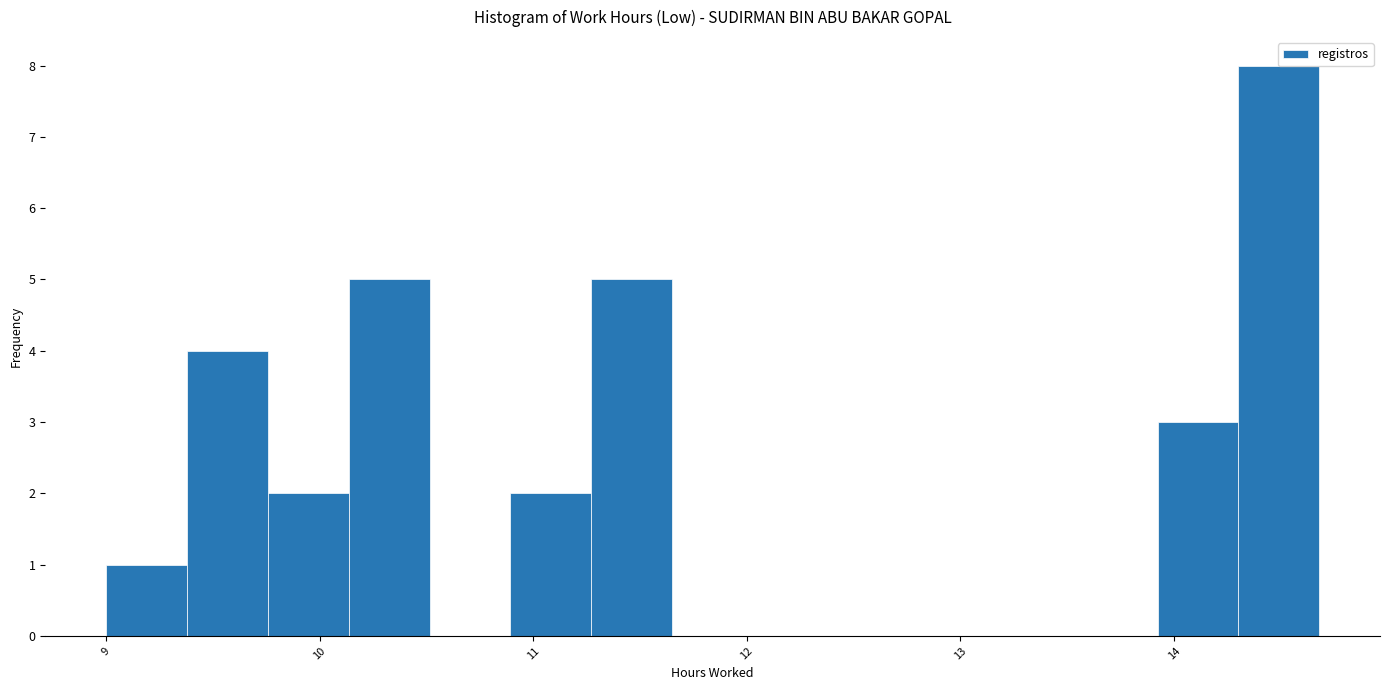

Around what value on the x-axis is the tallest bar? Give the approximate position of its centre, as read against the axis.

14.5